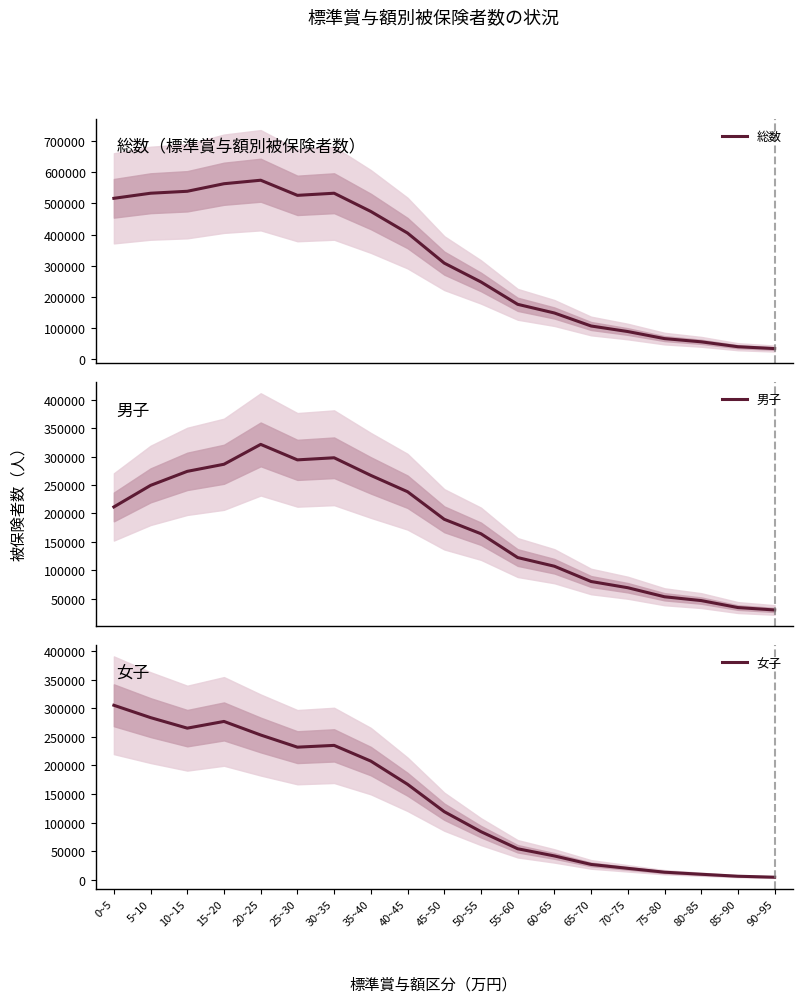

List the series in order of their overall mean, highest first.

総数, 男子, 女子